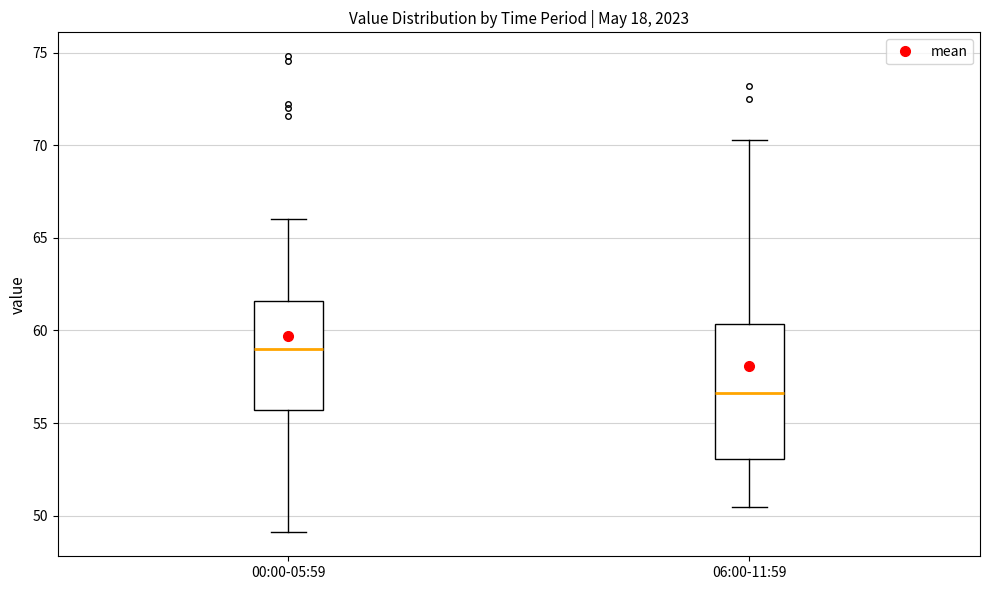

Reading left to right, read every box against the y-axis: the position of its median line, the range the box covers, and the ends of its whiskers. The values are not printed on the chart, so give them approximately, as read against the axis.

00:00-05:59: median 59.0, box 55.5 to 61.5, whiskers 49.0 to 66.0
06:00-11:59: median 56.5, box 53.0 to 60.5, whiskers 50.5 to 70.5